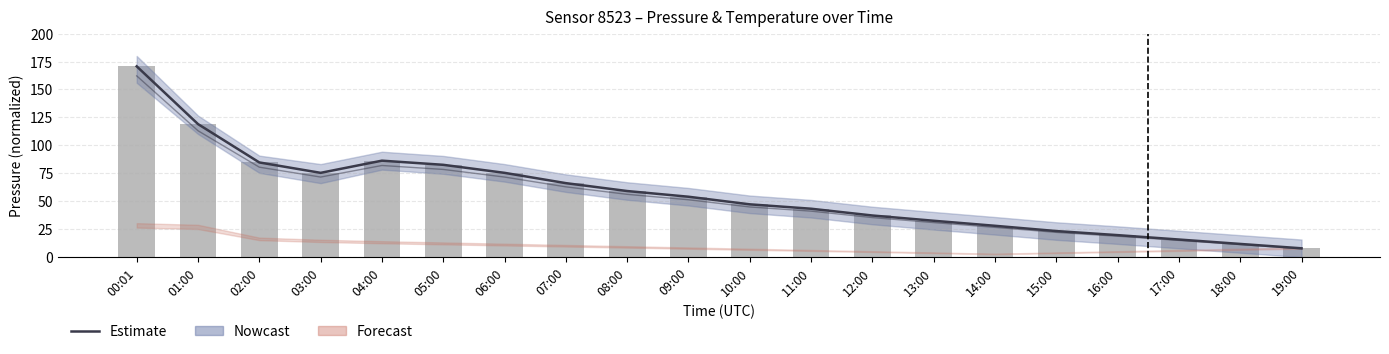

At which label does Estimate reach its minimum?

19:00